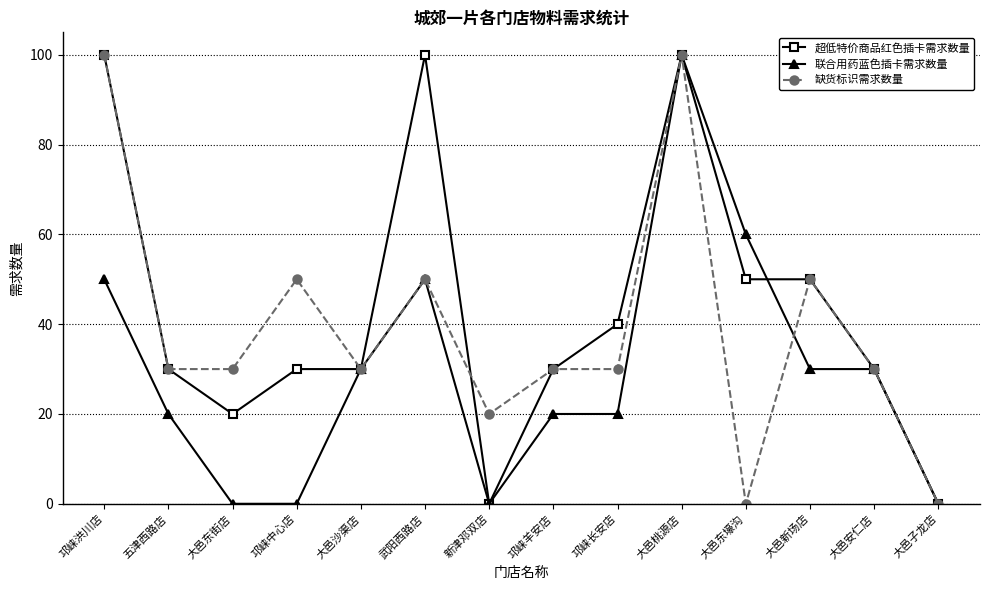

At which category does 缺货标识需求数量 reach its first local peak?

邛崃中心店